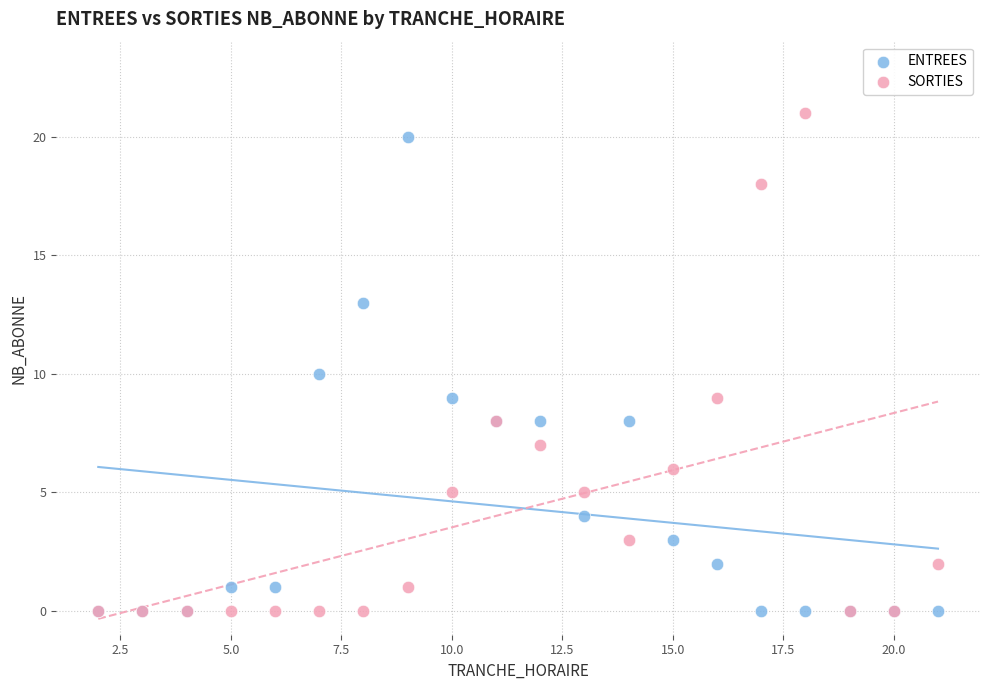

What are all the series names shown in the legend?

ENTREES, SORTIES